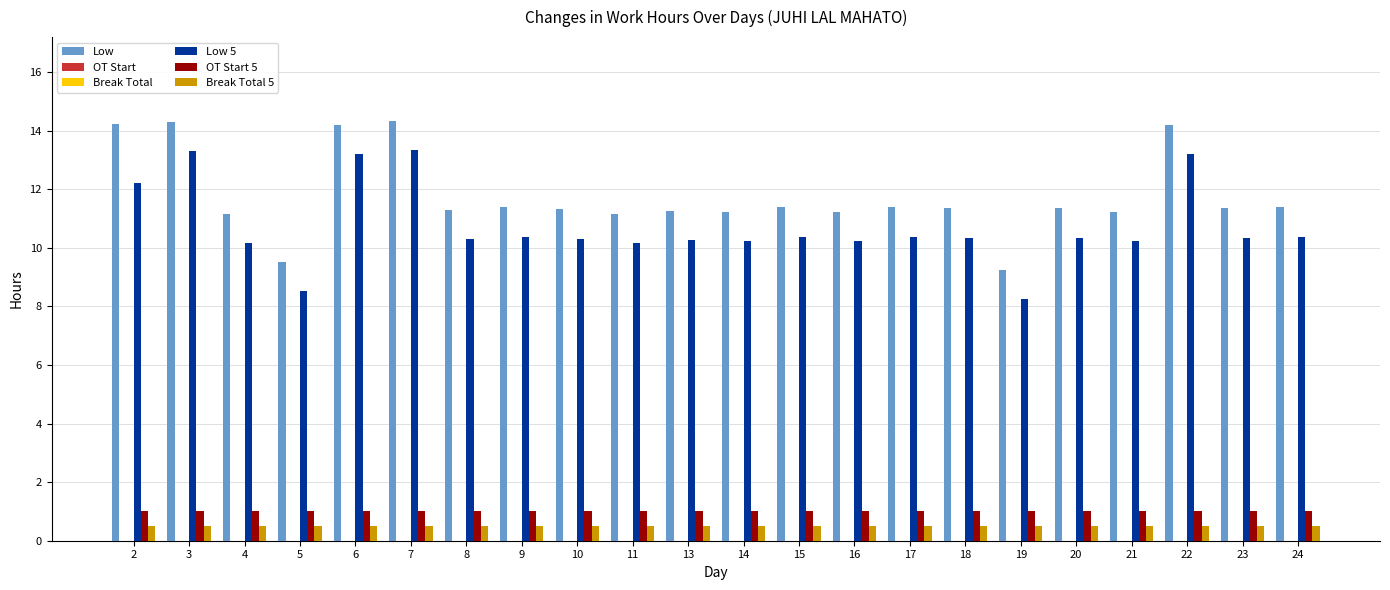

Between 18 and 20, which is larger?

18